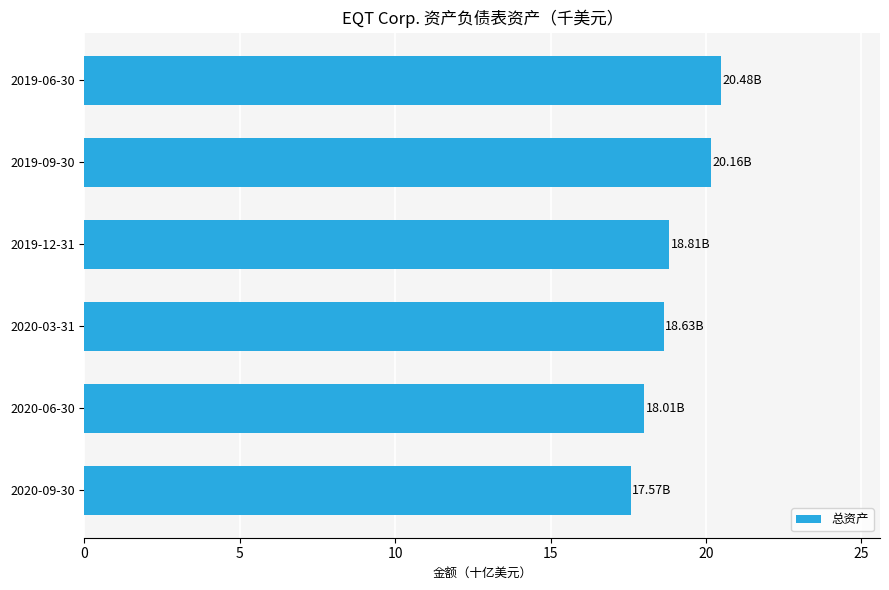

What is the difference between the values at 2020-09-30 and 2020-03-31?

1.1